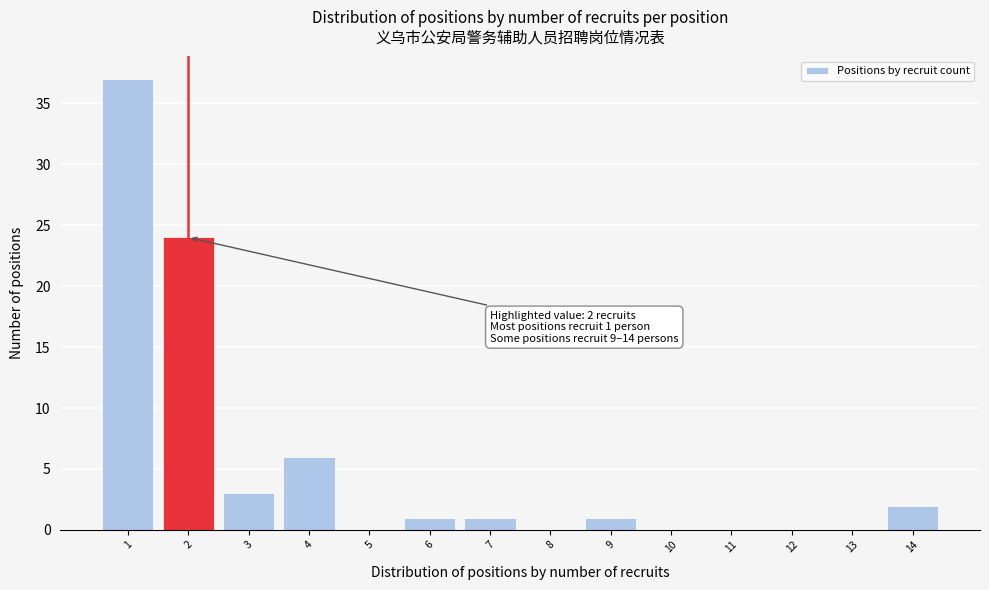

Over which range of the x-axis is the bar tallest?

0.5 to 1.5